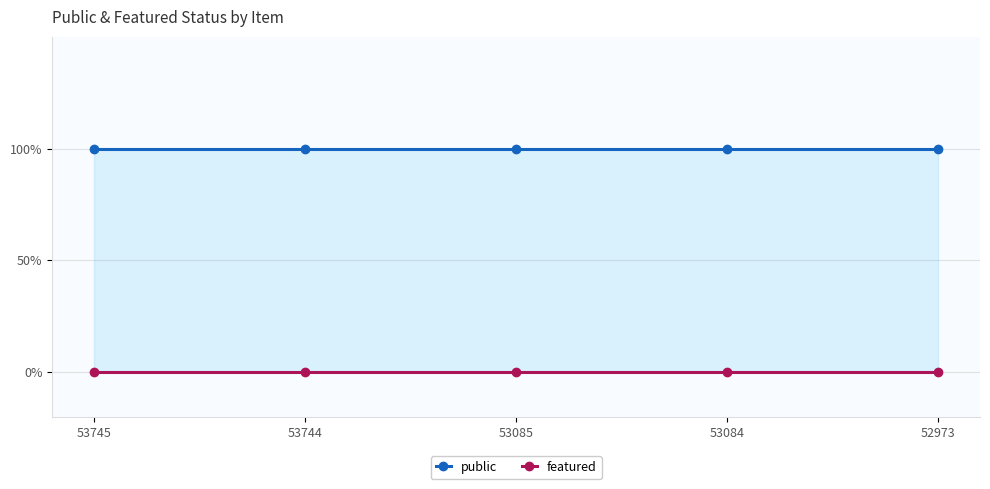

What are all the series names shown in the legend?

public, featured